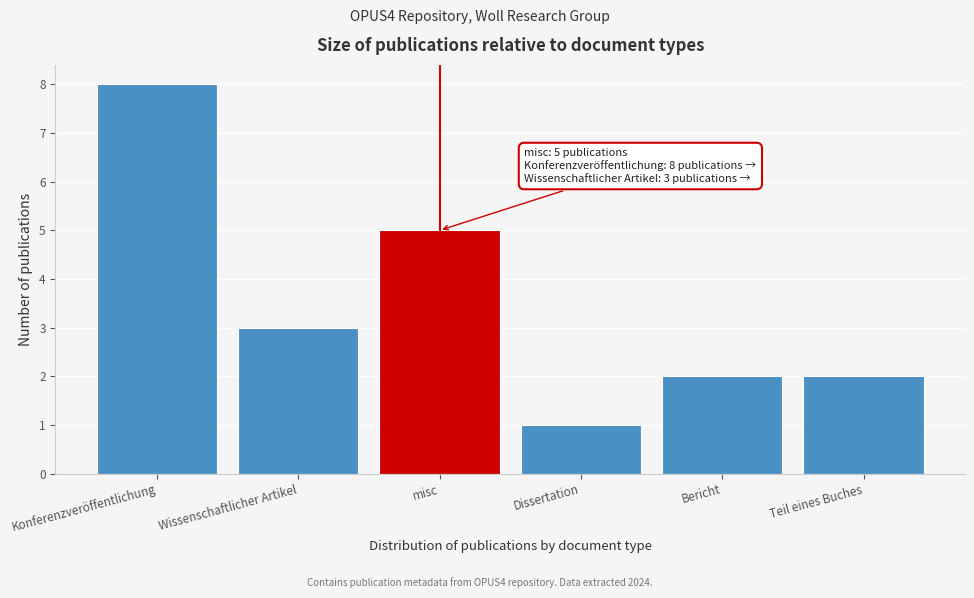

Reading left to right, transcribe all the data shown in this chart.

Konferenzveröffentlichung=8	Wissenschaftlicher Artikel=3	misc=5	Dissertation=1	Bericht=2	Teil eines Buches=2